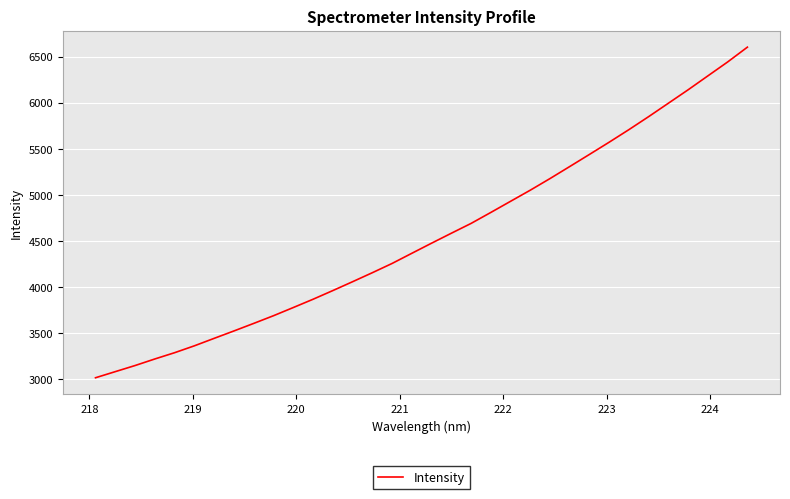

What is the difference between the maximum and minimum values?

3587.8